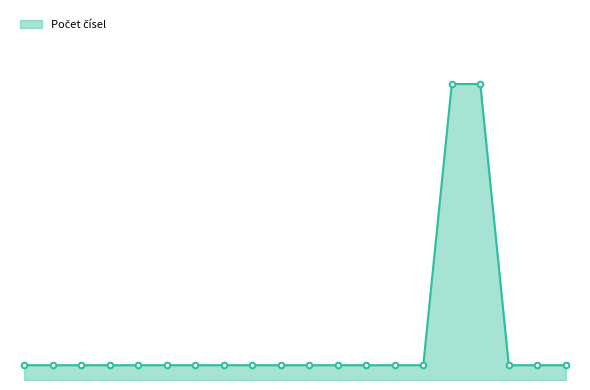

Does the chart display data point markers on the line(s)?

Yes